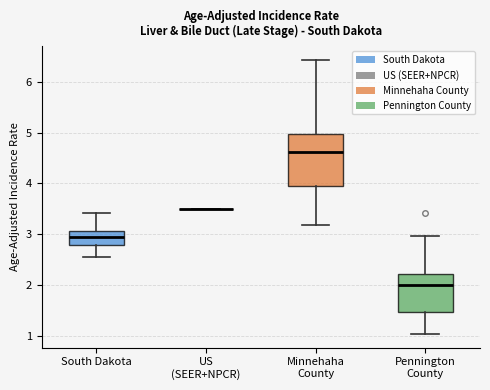

Reading left to right, read every box against the y-axis: the position of its median line, the range the box covers, and the ends of its whiskers. The values are not printed on the chart, so give them approximately, as read against the axis.

South Dakota: median 2.9, box 2.8 to 3.1, whiskers 2.6 to 3.4
US (SEER+NPCR): box collapsed to a line at 3.5, whiskers 3.5 to 3.5
Minnehaha County: median 4.6, box 3.9 to 5.0, whiskers 3.2 to 6.4
Pennington County: median 2.0, box 1.5 to 2.2, whiskers 1.0 to 3.0